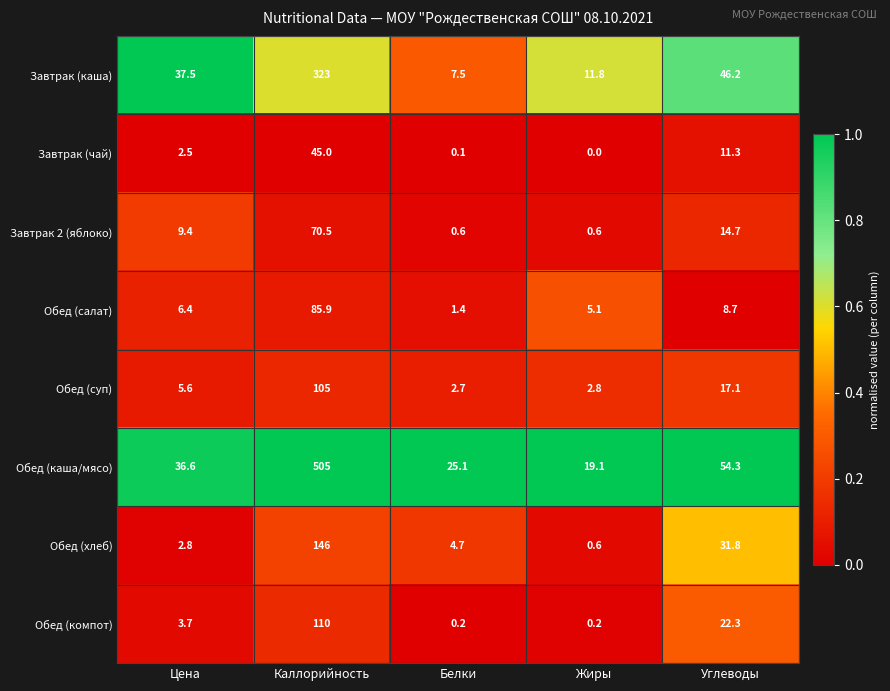

What is the total value across all series at Углеводы?

206.4